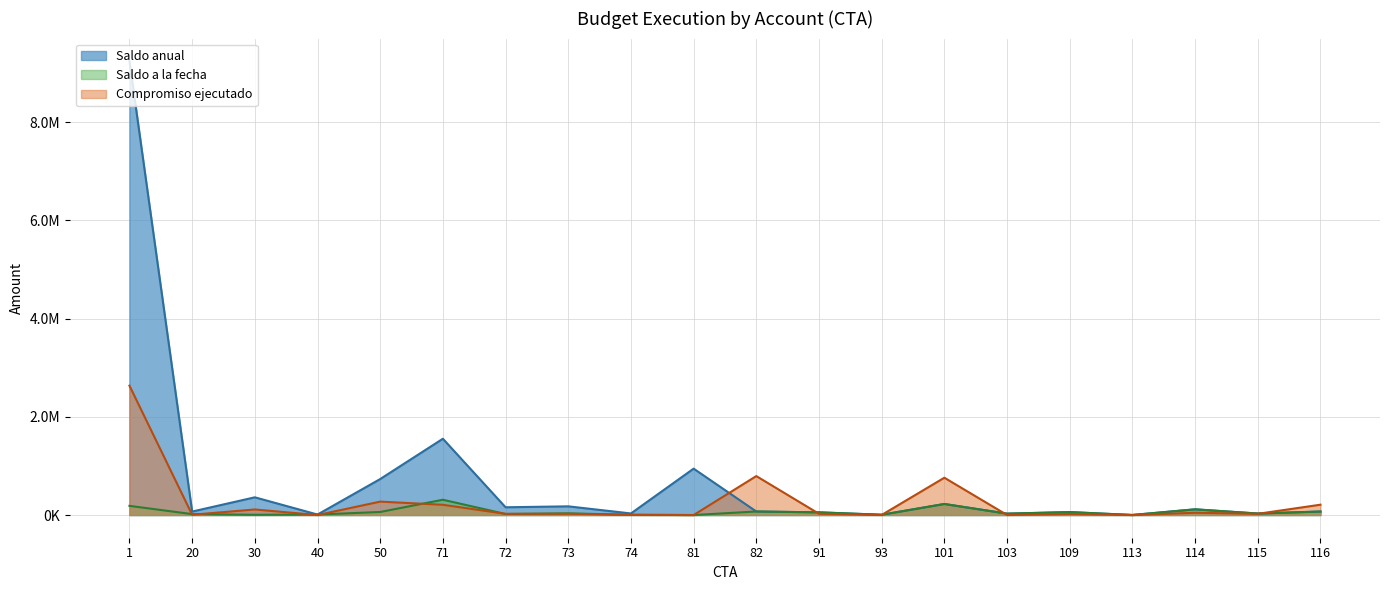

What are all the series names shown in the legend?

Saldo anual, Saldo a la fecha, Compromiso ejecutado